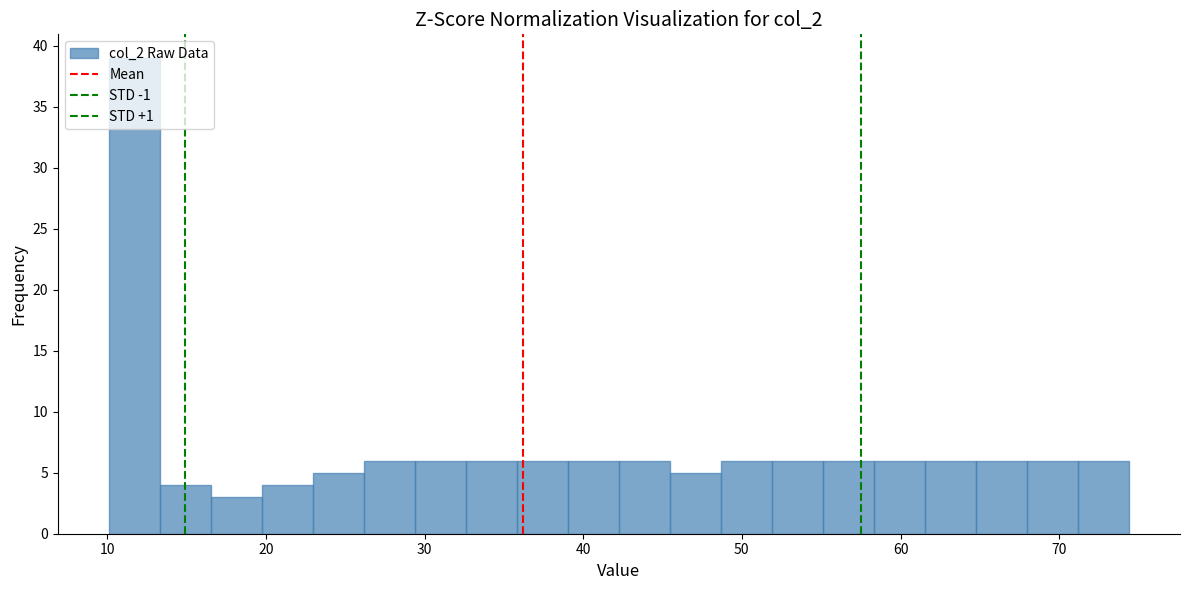

Read against the x-axis, roughly where is the centre of the tallest bar?

12